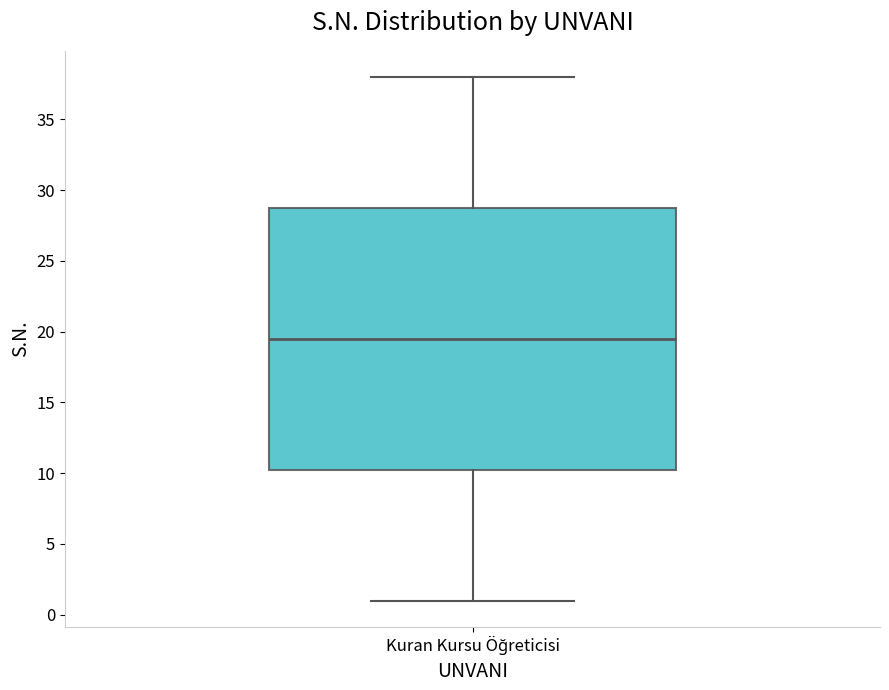

Where does the upper whisker of the box for Kuran Kursu Öğreticisi end on the y-axis? The values are not printed on the chart, so give them approximately, as read against the axis.

38.0